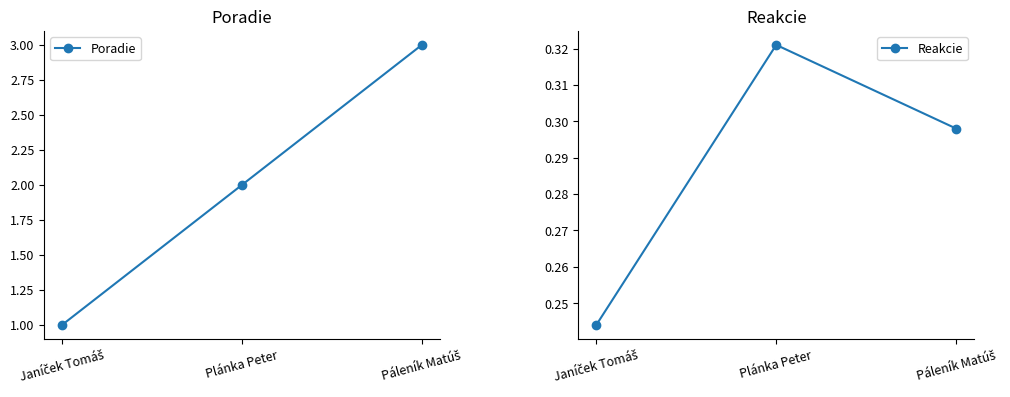

Reading left to right, list all the values displayed in this chart.

Poradie: 1.0	2.0	3.0
Reakcie: 0.2	0.3	0.3